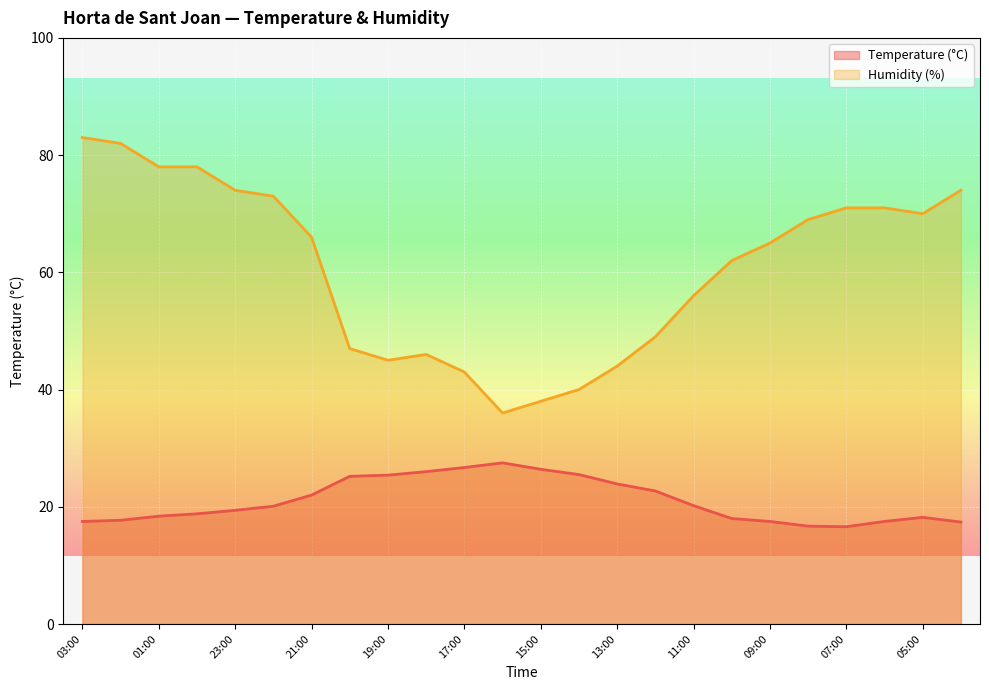

In Temperature (°C), how many points are higher than both neighbors (excluding endpoints)?

2